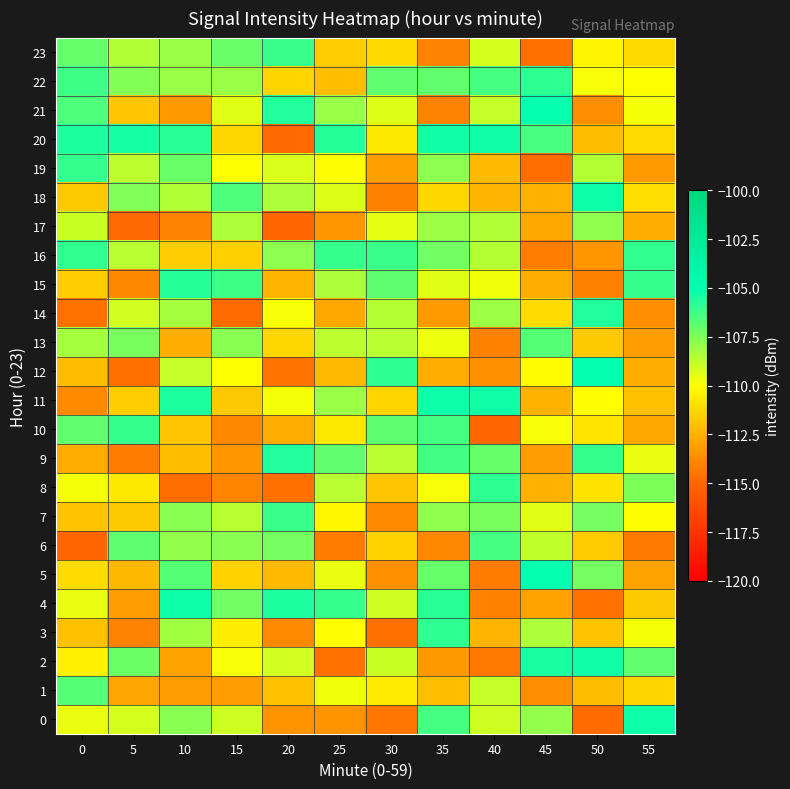

At which category does the chart reach its peak across all series?

45